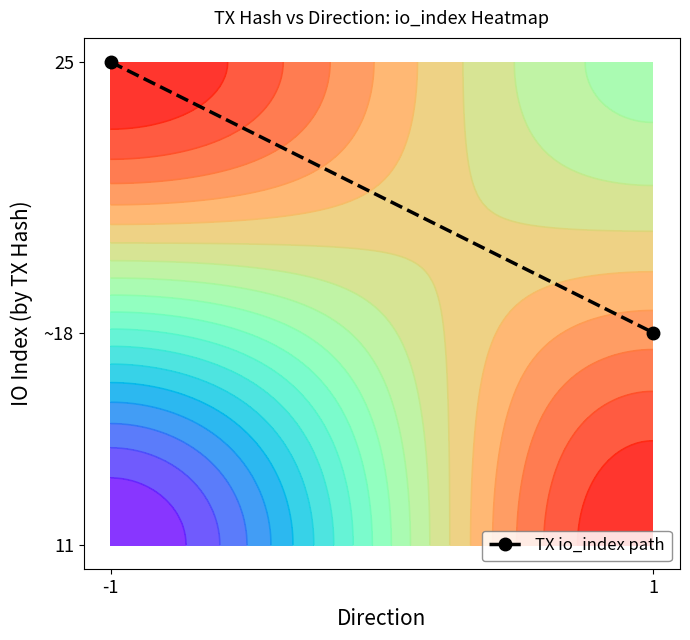

List the labels in order of value, largest first.

-1, 1